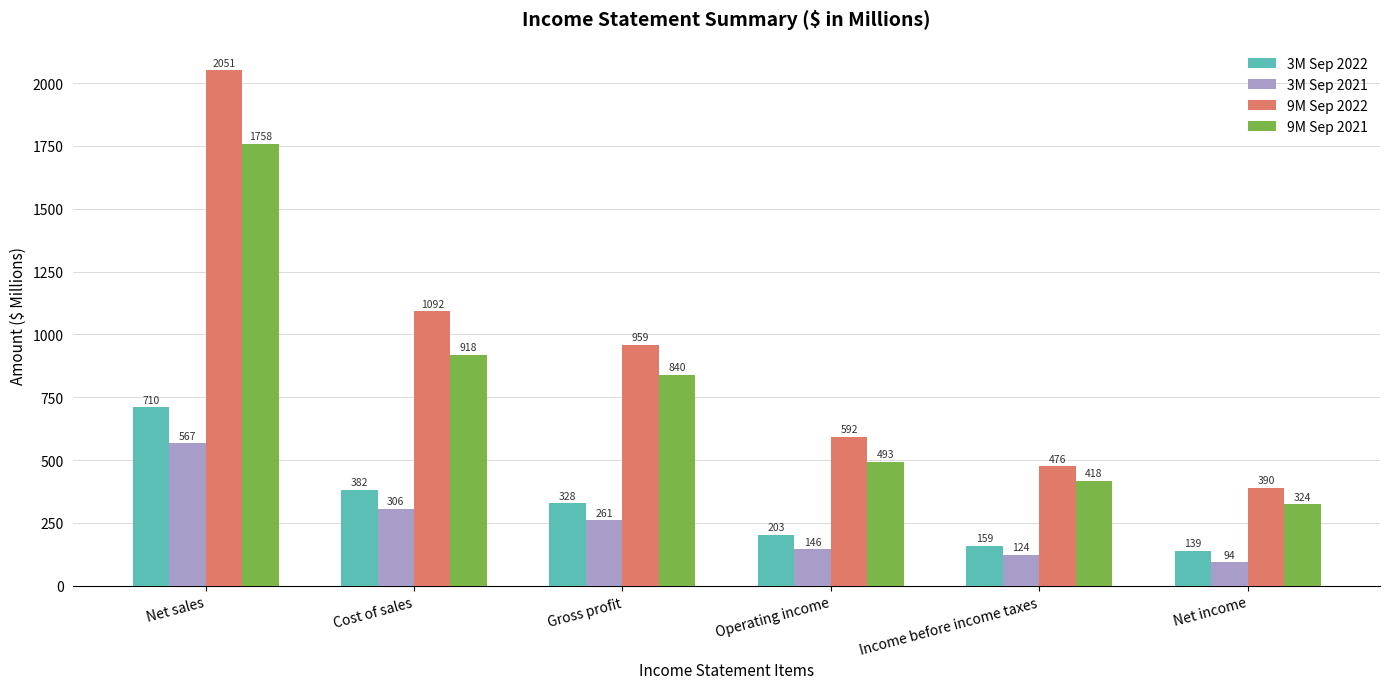

What is the spread (max minus min) of values at Net income?

296